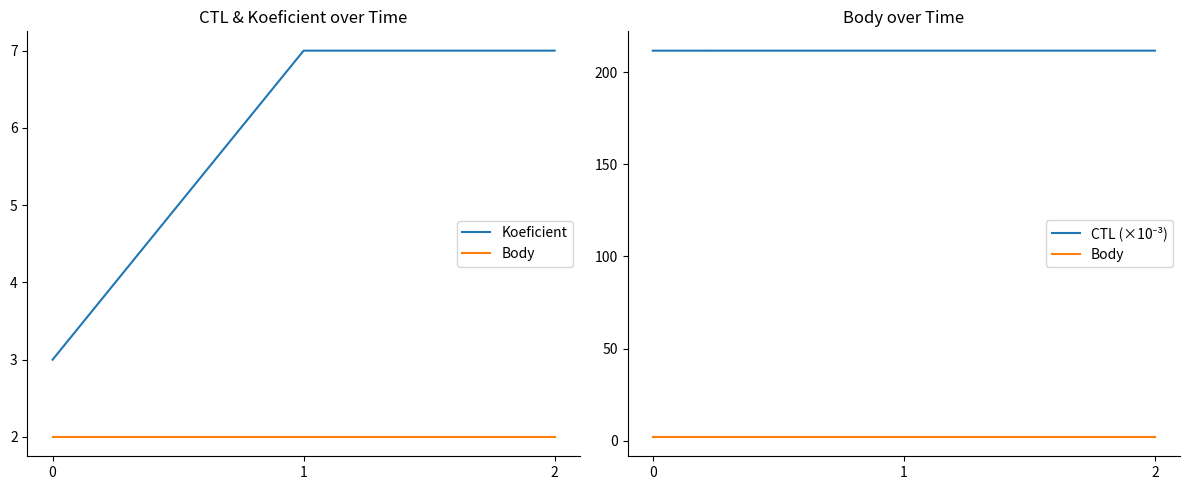

Reading left to right, extract all data points from this chart.

Koeficient: 3.0	7.0	7.0
Body: 2.0	2.0	2.0
CTL (×10⁻³): 211.7	211.7	211.7